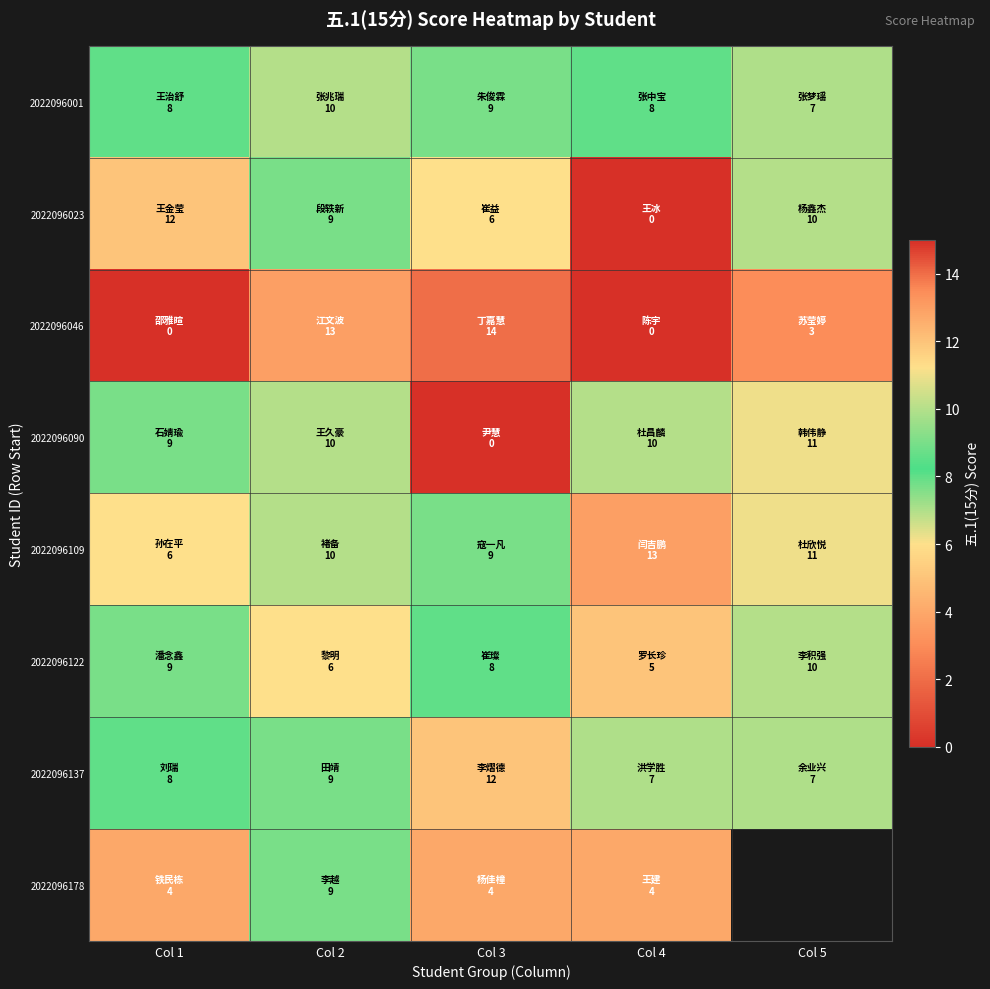

What is the difference between the maximum and minimum values in the 2022096046 series?

14.0